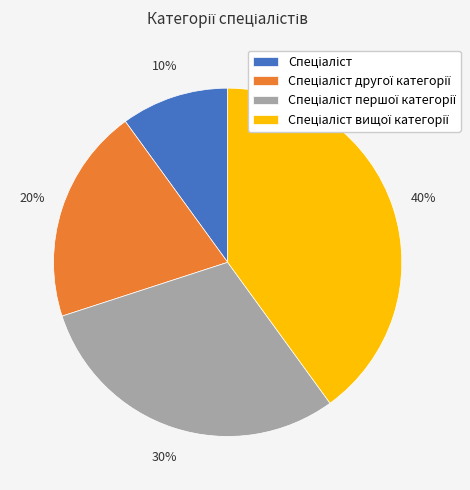

Is there a majority slice in this chart?

No